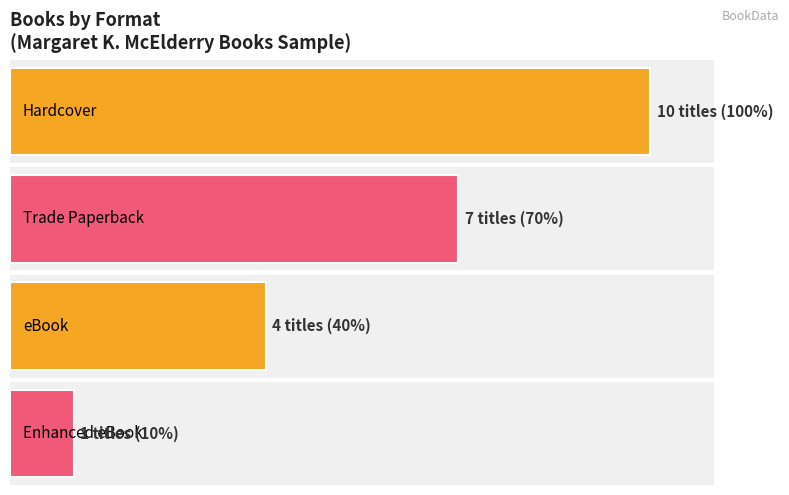

Where does the data first go above 2?

Hardcover